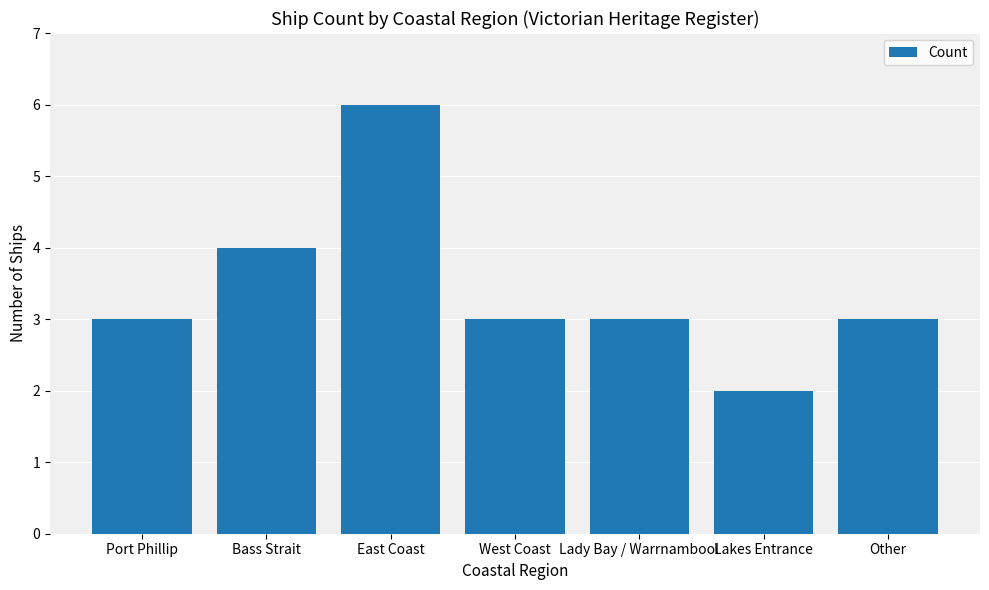

What is the approximate value at West Coast?

3